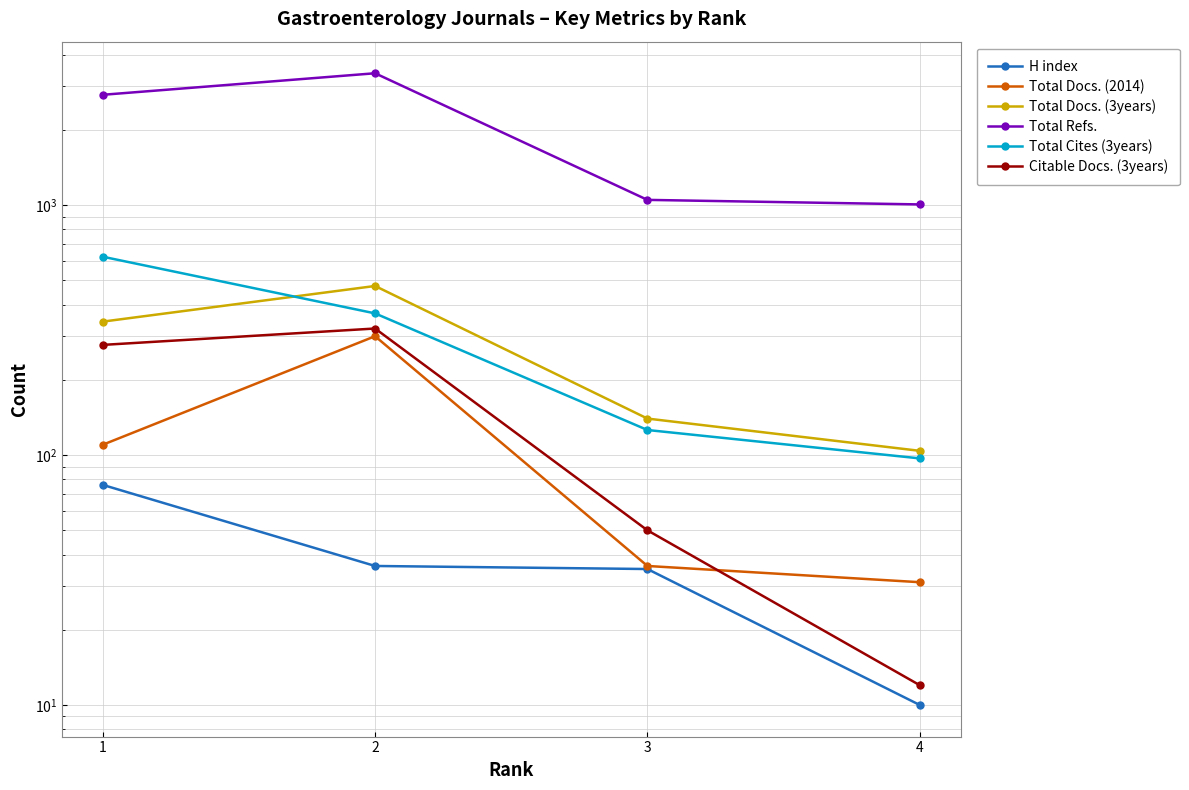

The value of H index at 1 is 76. True or false?

True